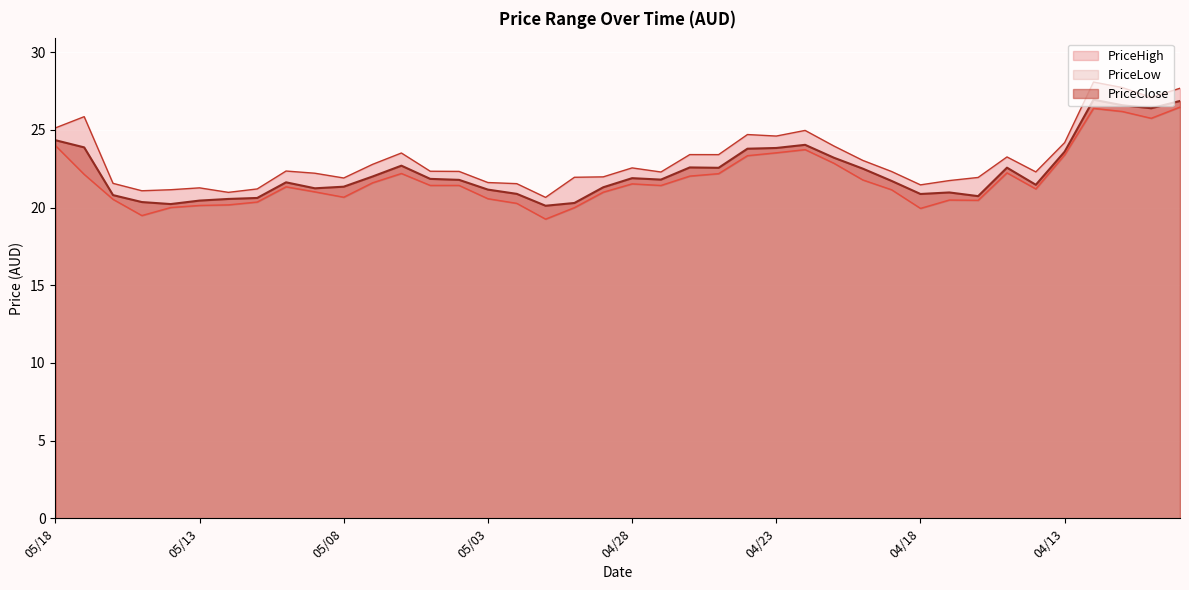

In PriceHigh, how many points are higher than both neighbors (excluding endpoints)?

10